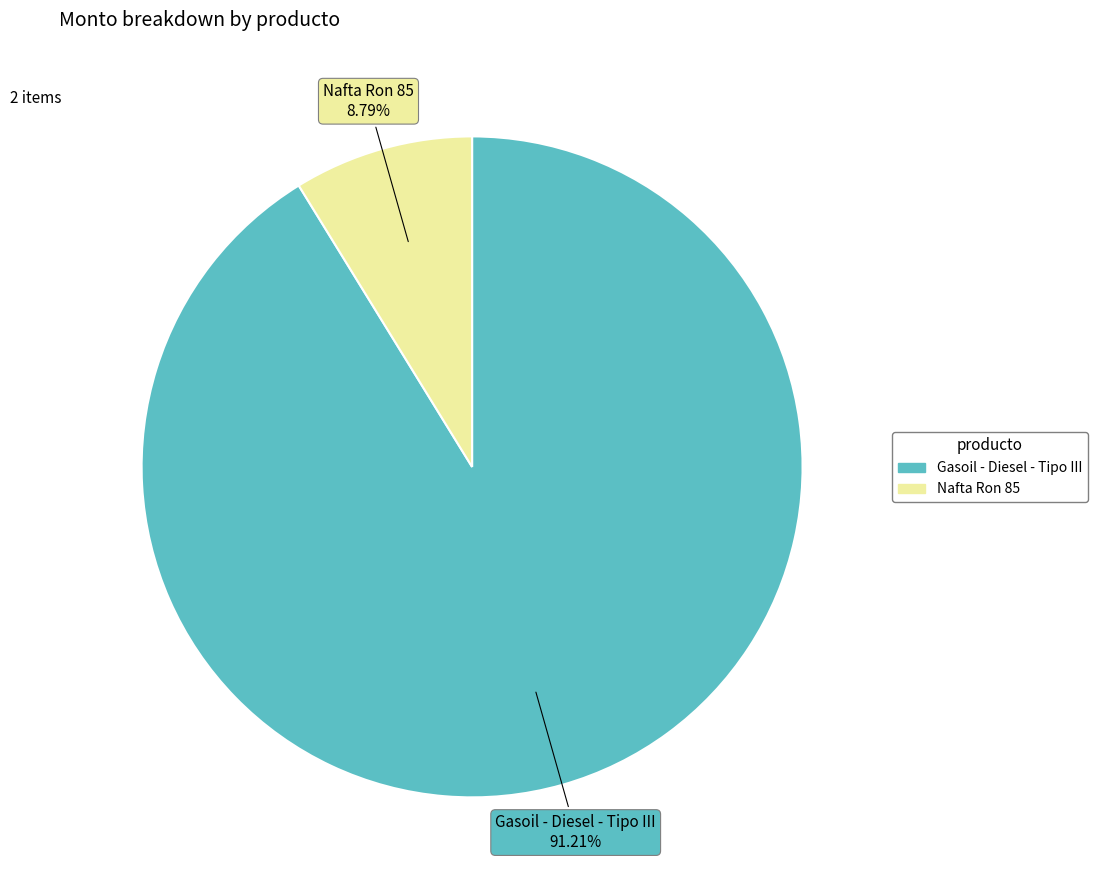

True or false: Nafta Ron 85 accounts for 1% of the total.

False